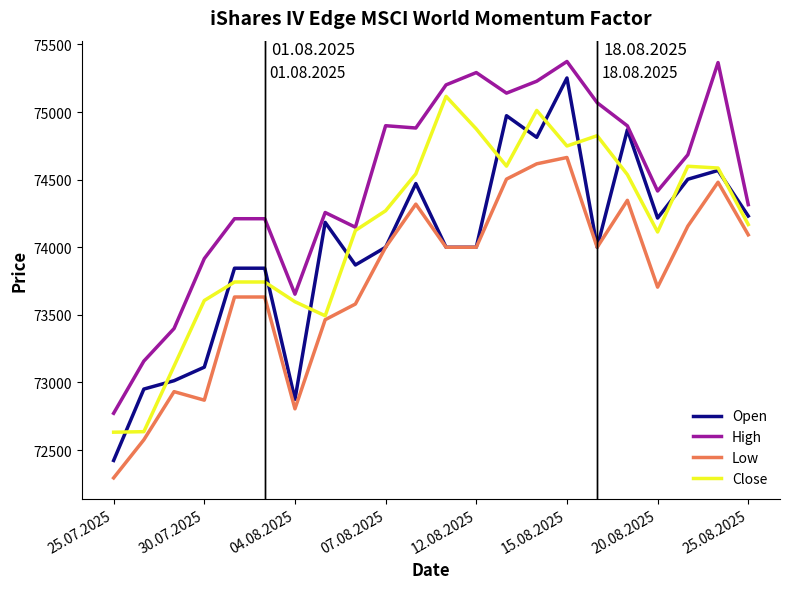

How many distinct data groups are displayed?

4